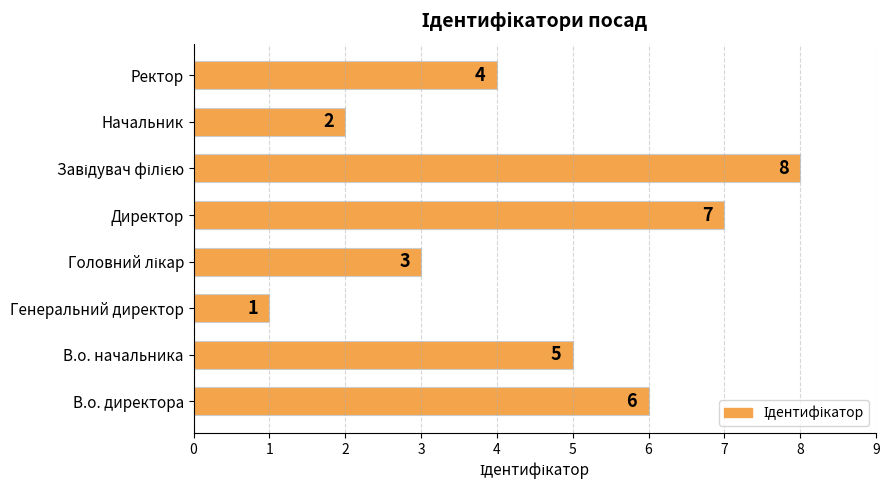

Are the bars horizontal?

Yes